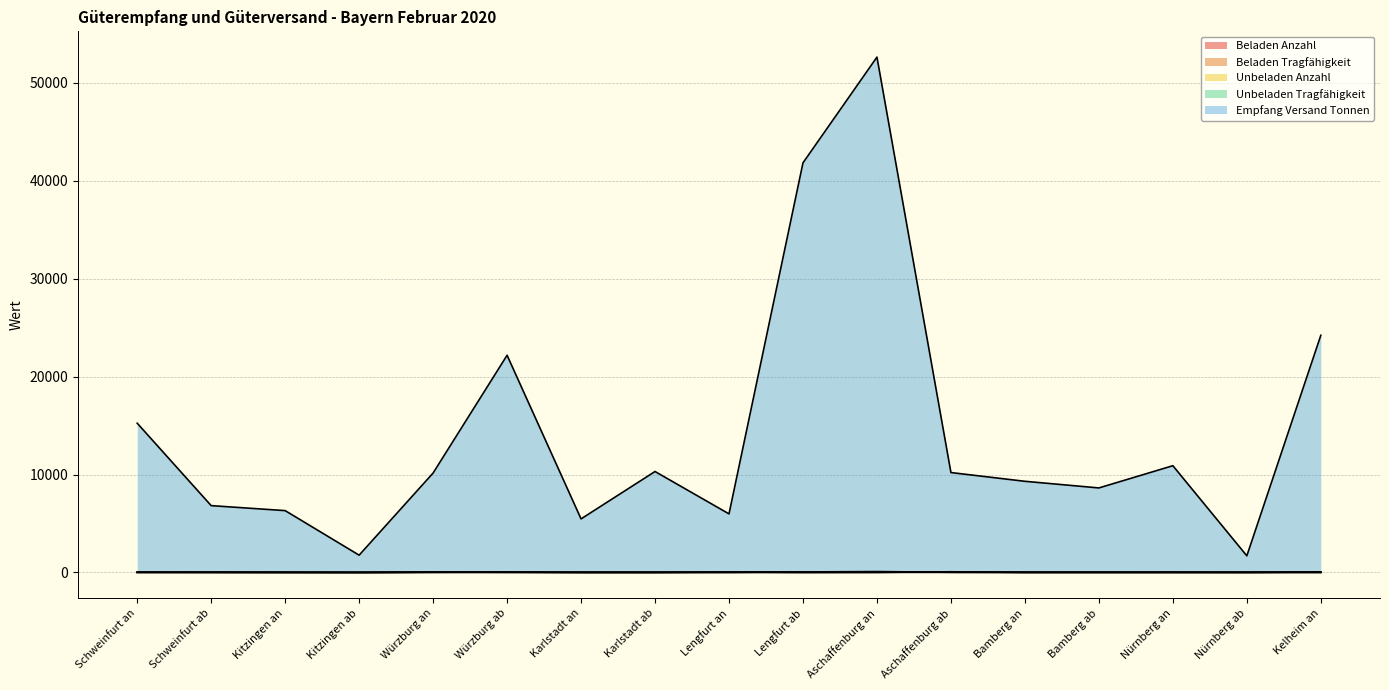

Reading left to right, list all the values displayed in this chart.

Beladen Anzahl: Schweinfurt an=15.0	Schweinfurt ab=6.0	Kitzingen an=12.0	Kitzingen ab=1.0	Würzburg an=12.0	Würzburg ab=18.0	Karlstadt an=3.0	Karlstadt ab=6.0	Lengfurt an=3.0	Lengfurt ab=21.0	Aschaffenburg an=36.0	Aschaffenburg ab=8.0	Bamberg an=10.0	Bamberg ab=11.0	Nürnberg an=12.0	Nürnberg ab=2.0	Kelheim an=31.0
Beladen Tragfähigkeit: Schweinfurt an=27.7	Schweinfurt ab=9.9	Kitzingen an=9.0	Kitzingen ab=2.9	Würzburg an=15.1	Würzburg ab=37.5	Karlstadt an=7.4	Karlstadt ab=12.0	Lengfurt an=9.1	Lengfurt ab=54.4	Aschaffenburg an=89.1	Aschaffenburg ab=18.3	Bamberg an=15.4	Bamberg ab=12.4	Nürnberg an=23.0	Nürnberg ab=2.6	Kelheim an=51.2
Unbeladen Anzahl: Schweinfurt an=4.0	Schweinfurt ab=9.0	Kitzingen an=1.0	Kitzingen ab=0.0	Würzburg an=17.0	Würzburg ab=11.0	Karlstadt an=5.0	Karlstadt ab=2.0	Lengfurt an=19.0	Lengfurt ab=1.0	Aschaffenburg an=3.0	Aschaffenburg ab=27.0	Bamberg an=6.0	Bamberg ab=5.0	Nürnberg an=2.0	Nürnberg ab=9.0	Kelheim an=2.0
Unbeladen Tragfähigkeit: Schweinfurt an=7.6	Schweinfurt ab=19.1	Kitzingen an=2.9	Kitzingen ab=0.0	Würzburg an=35.9	Würzburg ab=13.5	Karlstadt an=9.4	Karlstadt ab=4.9	Lengfurt an=47.4	Lengfurt ab=2.2	Aschaffenburg an=7.7	Aschaffenburg ab=69.3	Bamberg an=4.1	Bamberg ab=7.3	Nürnberg an=2.6	Nürnberg ab=16.6	Kelheim an=2.3
Empfang Versand Tonnen: Schweinfurt an=15244.0	Schweinfurt ab=6825.0	Kitzingen an=6315.0	Kitzingen ab=1765.0	Würzburg an=10155.0	Würzburg ab=22185.0	Karlstadt an=5470.0	Karlstadt ab=10311.0	Lengfurt an=5982.0	Lengfurt ab=41842.0	Aschaffenburg an=52643.0	Aschaffenburg ab=10203.0	Bamberg an=9310.0	Bamberg ab=8632.0	Nürnberg an=10903.0	Nürnberg ab=1698.0	Kelheim an=24223.0